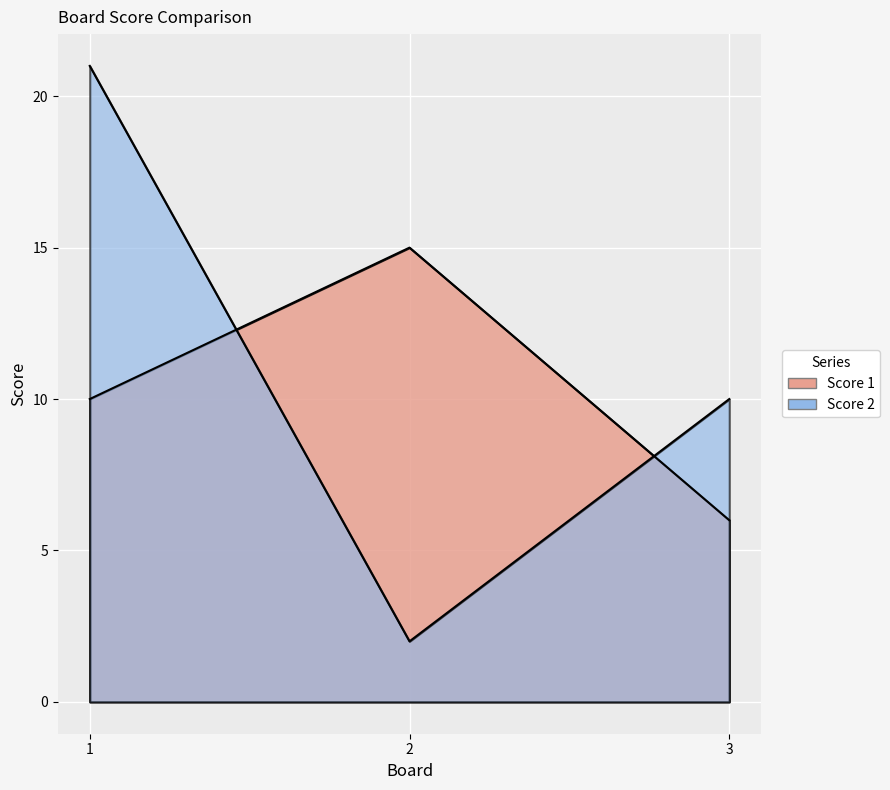

Is the value of Score 1 at 1 greater than the value of Score 2 at 2?

Yes